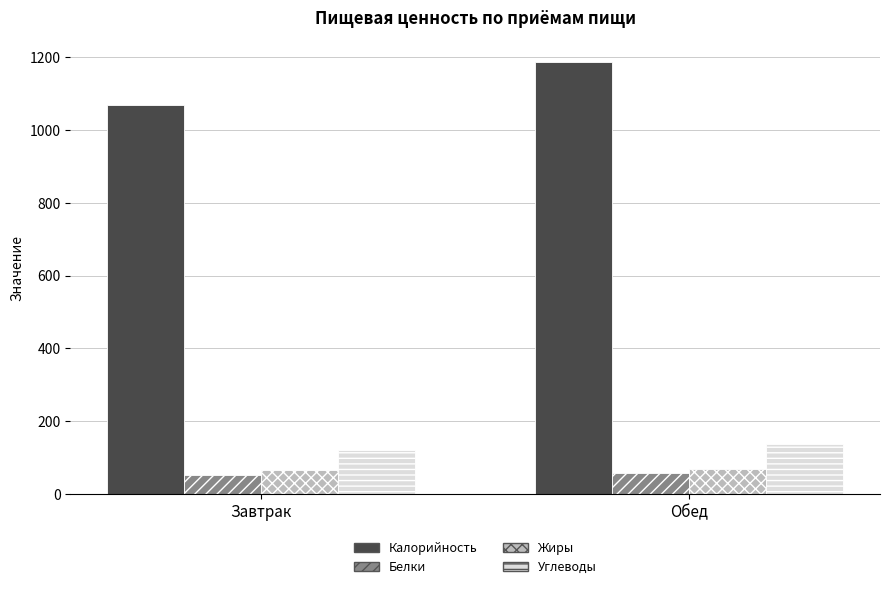

Which series changed the most between Завтрак and Обед?

Калорийность